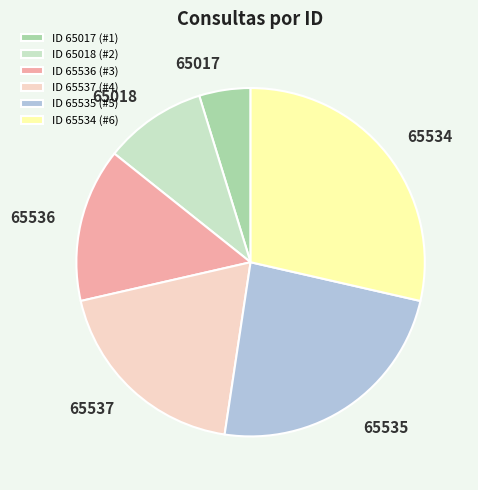

Combined, do ID 65535 (#5) and ID 65537 (#4) account for over 50%?

No